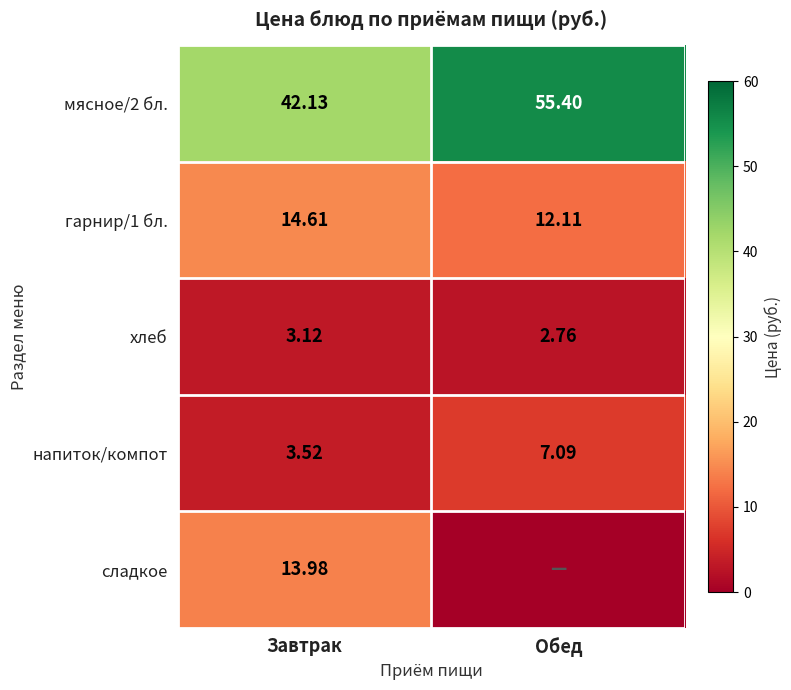

Rank the categories by напиток/компот value from highest to lowest.

Обед, Завтрак